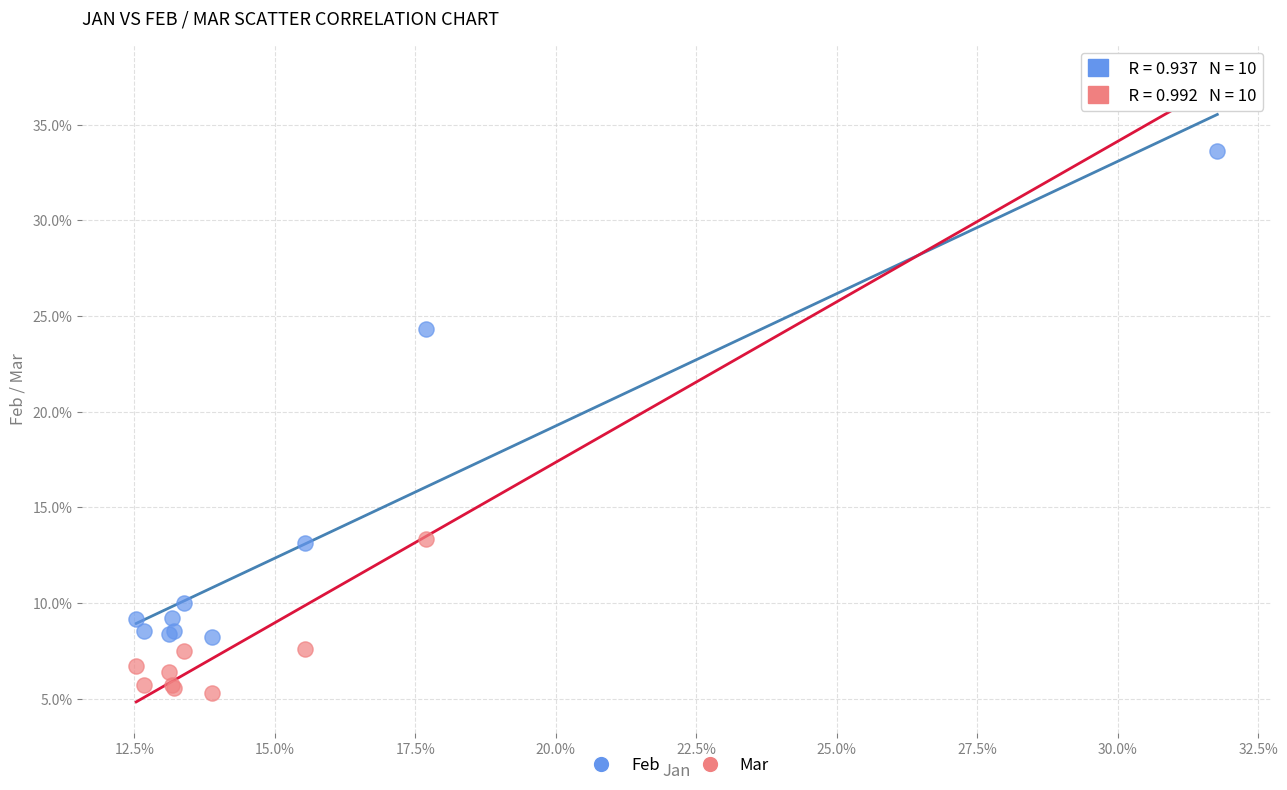

Which series has the largest Y range (max minus min)?

Mar